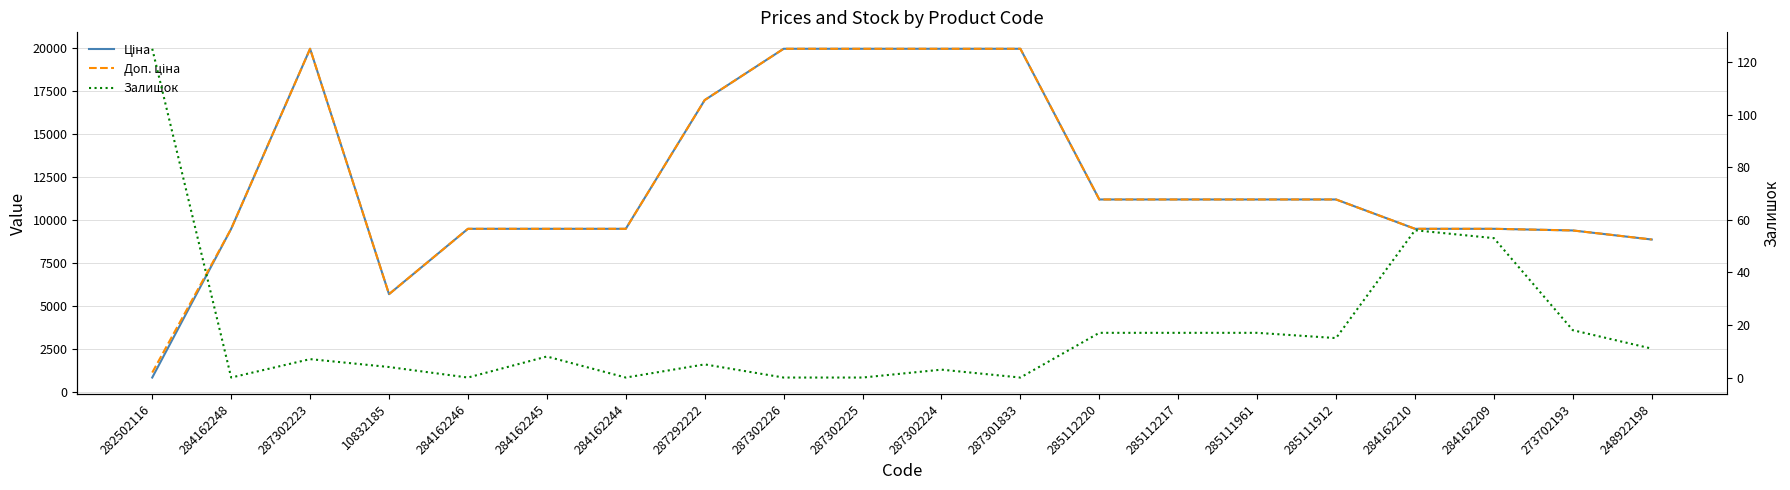

How many interior local valleys does the Залишок series have?

5